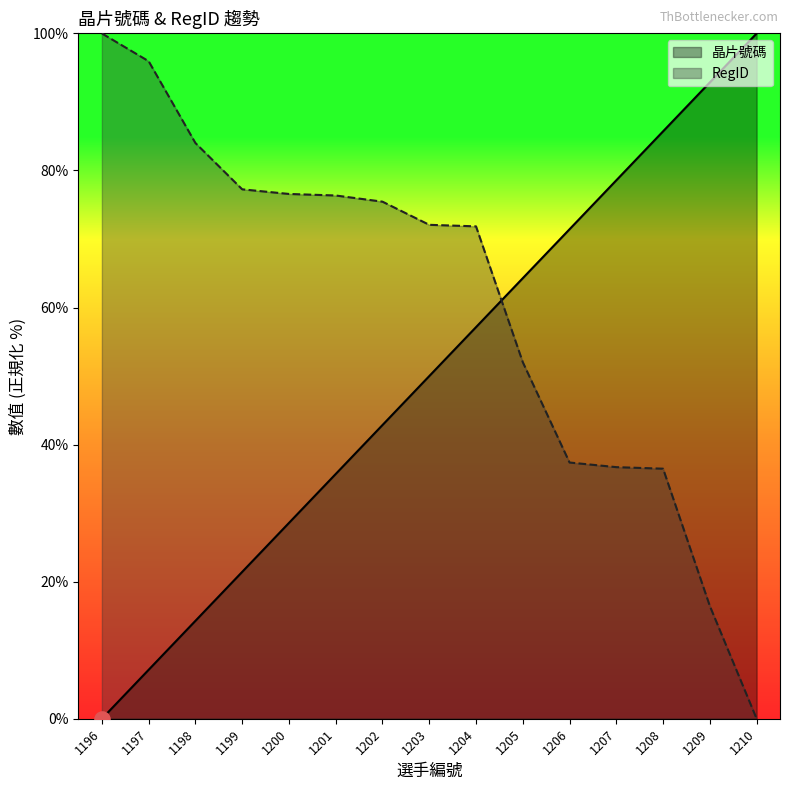

At which category is the sum across all series the highest?

1204